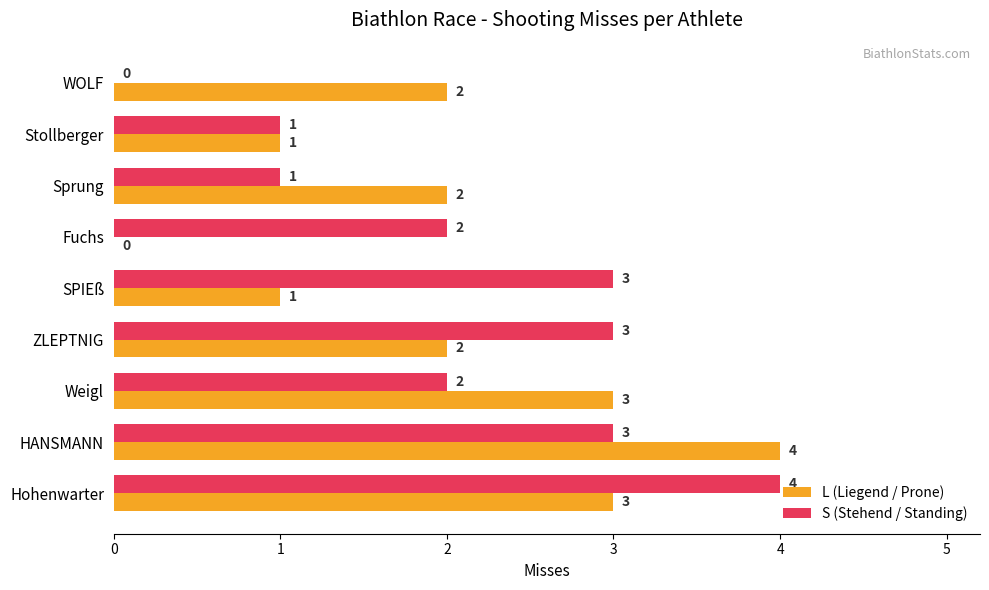

The L (Liegend / Prone) series shows 2 at Stollberger. True or false?

False